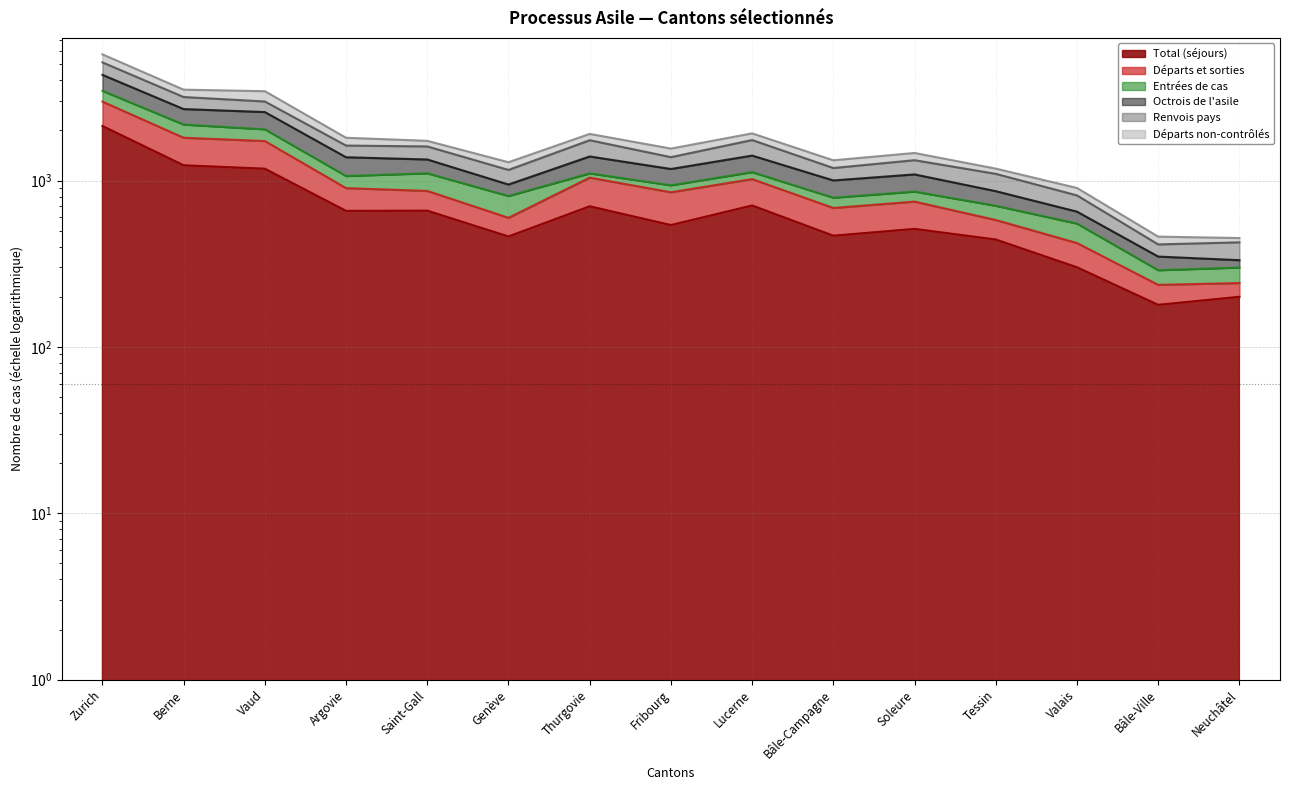

Is it true that Total (séjours) equals 456 at Thurgovie?

False